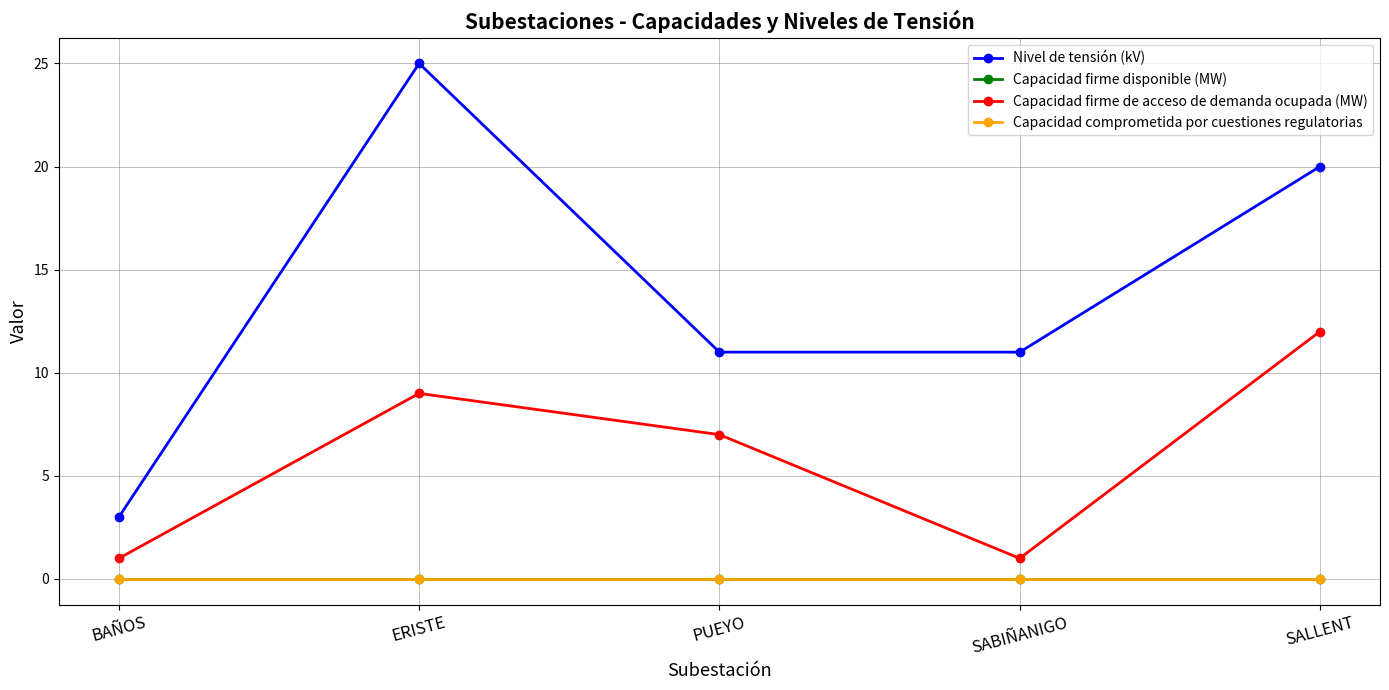

Where is Nivel de tensión (kV) nearest to the value 14?

PUEYO